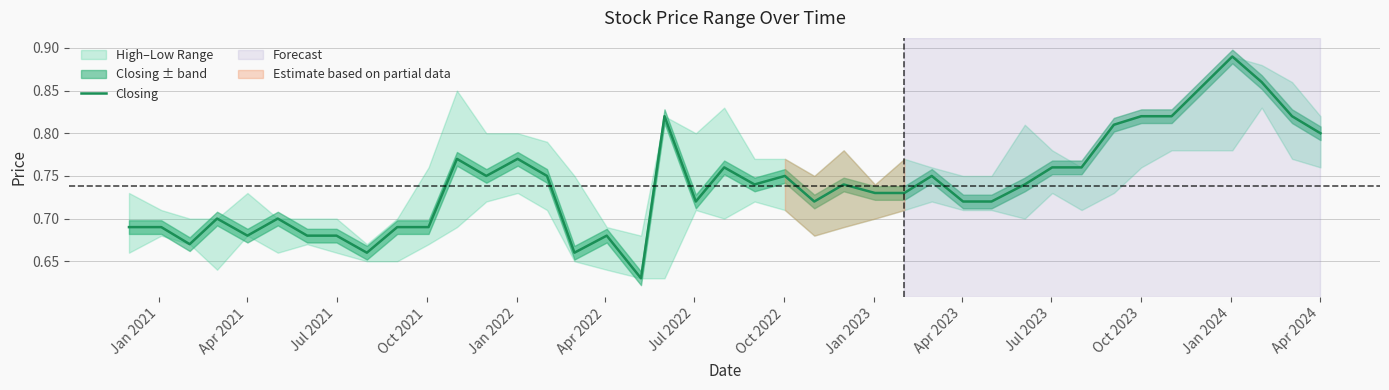

The Closing series shows 0.4 at Apr 2024. True or false?

False